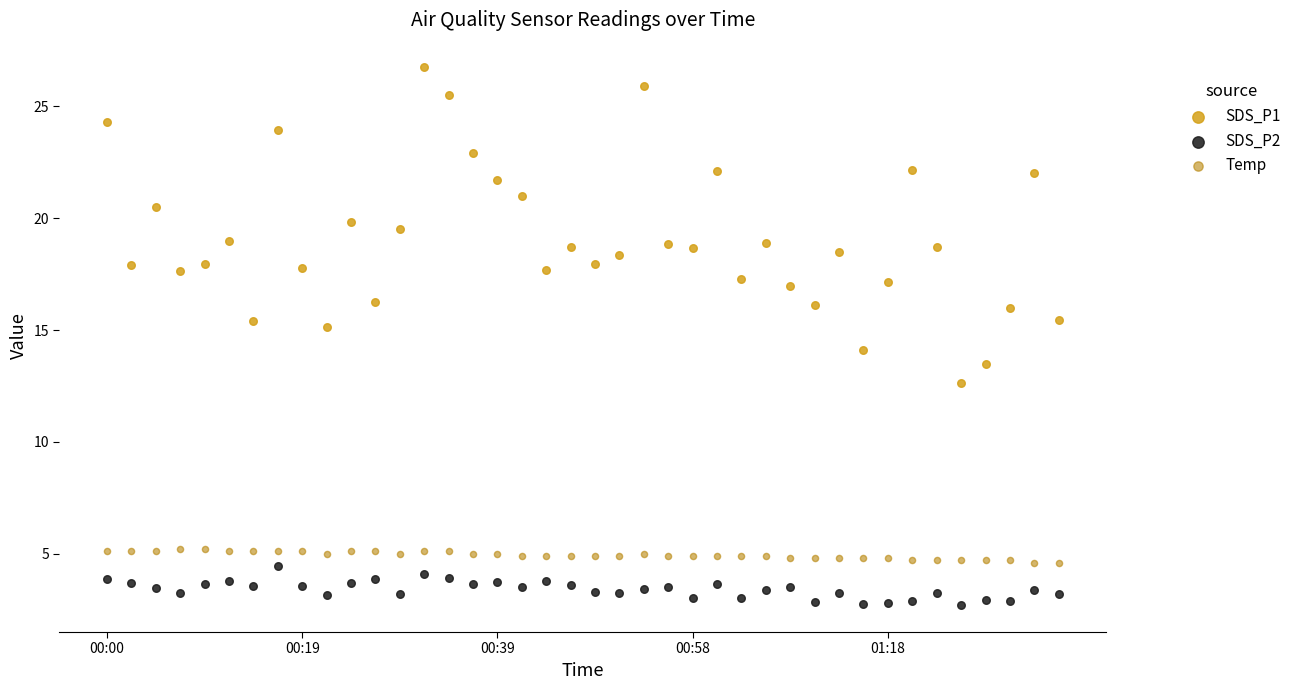

Across all data points, what is the range of Y values (max minus min)?

24.1